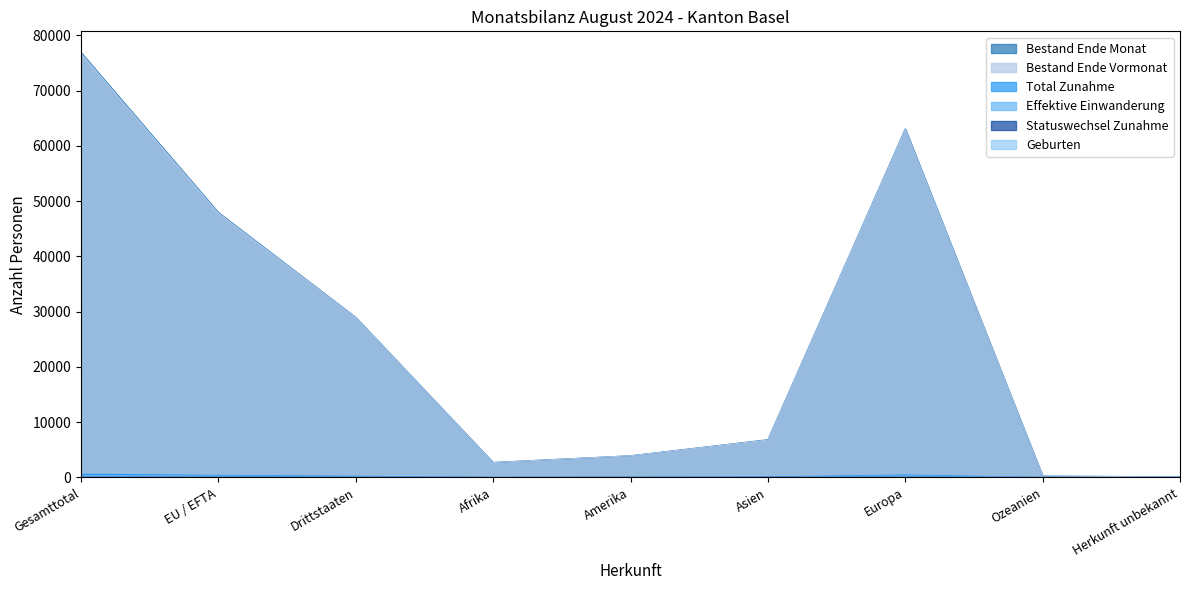

Rank the series at Gesamttotal from lowest to highest value.

Geburten, Statuswechsel Zunahme, Effektive Einwanderung, Total Zunahme, Bestand Ende Vormonat, Bestand Ende Monat